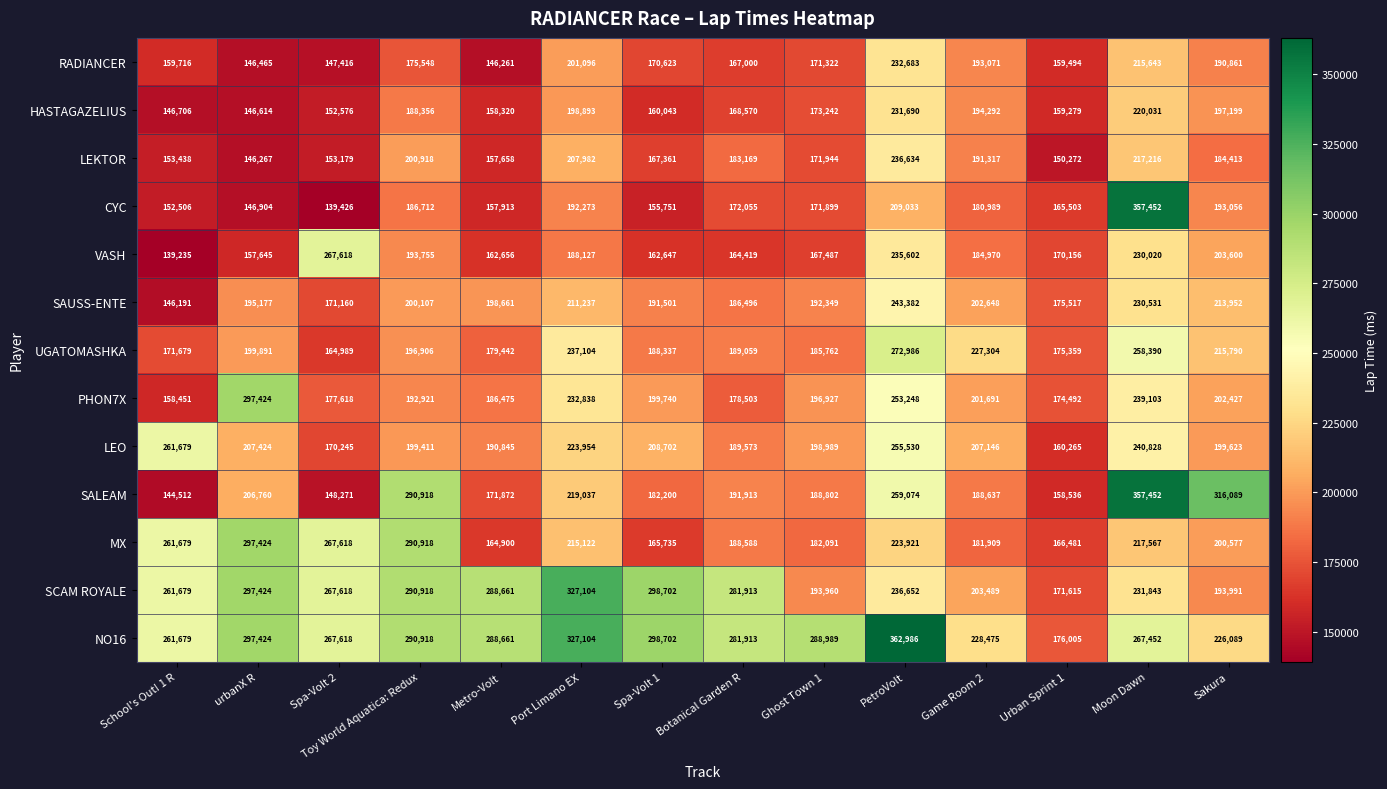

What is the difference between the highest and lowest values at Port Limano EX?

138977